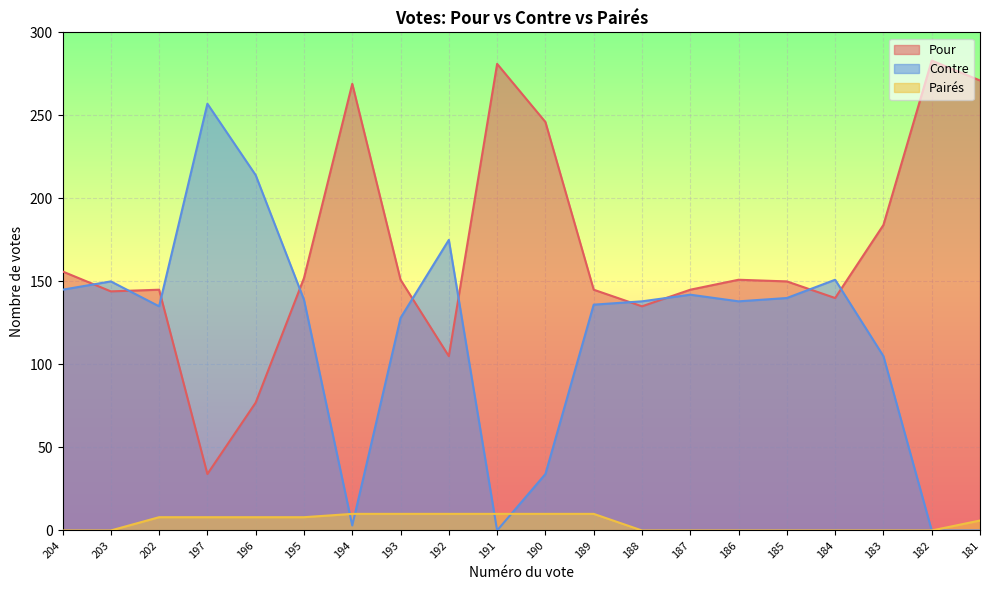

What is the sum of all Pour values?

3364